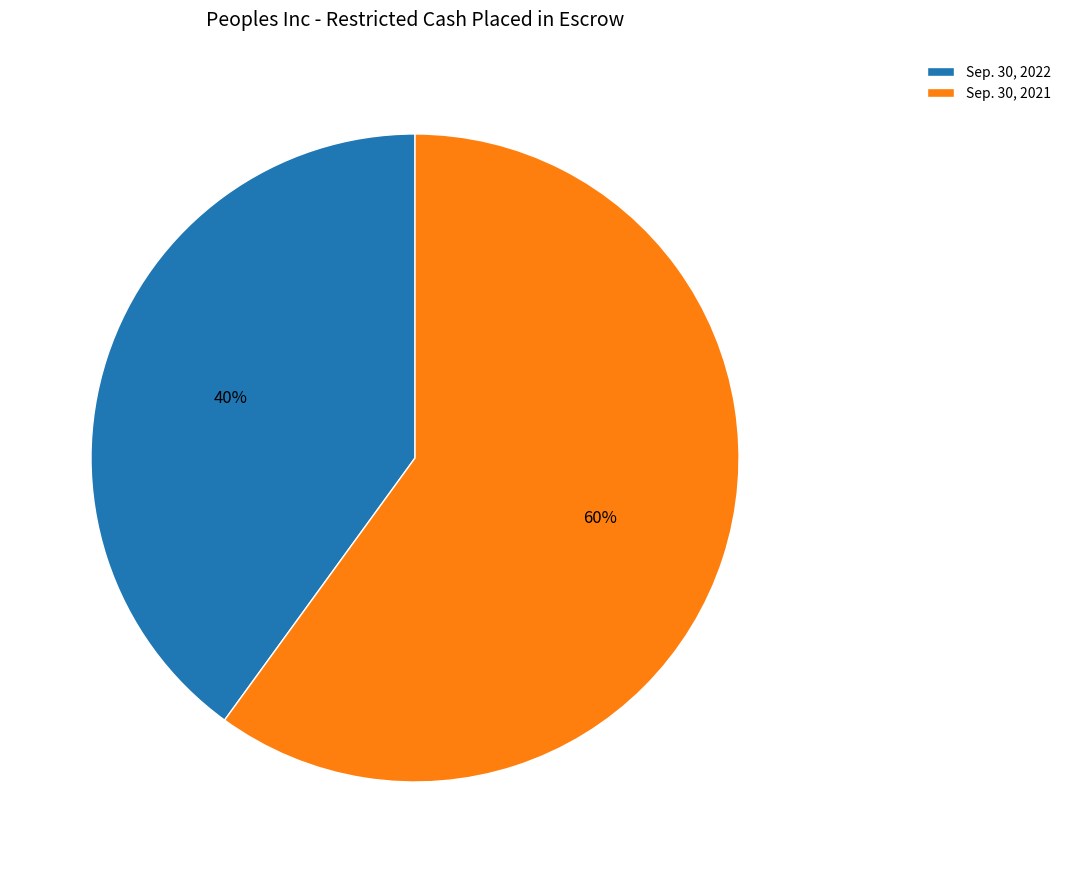

To the nearest percent, what portion does Sep. 30, 2022 represent?

40%